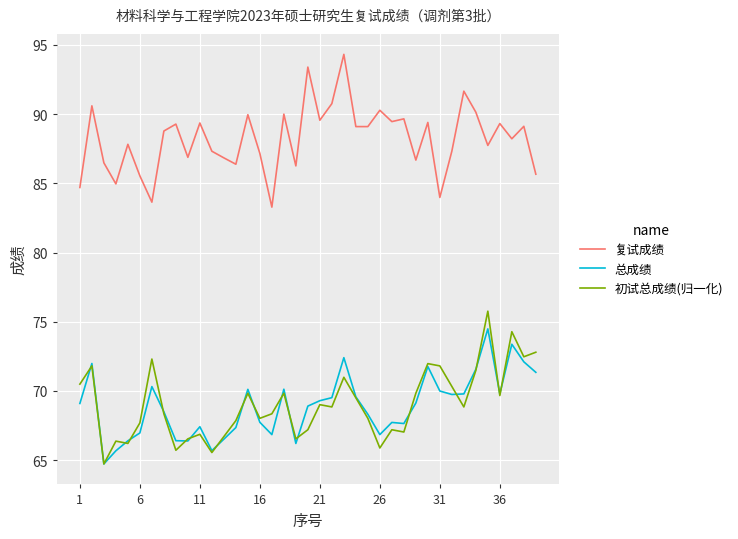

What is the highest value of the 初试总成绩(归一化) series?

75.8